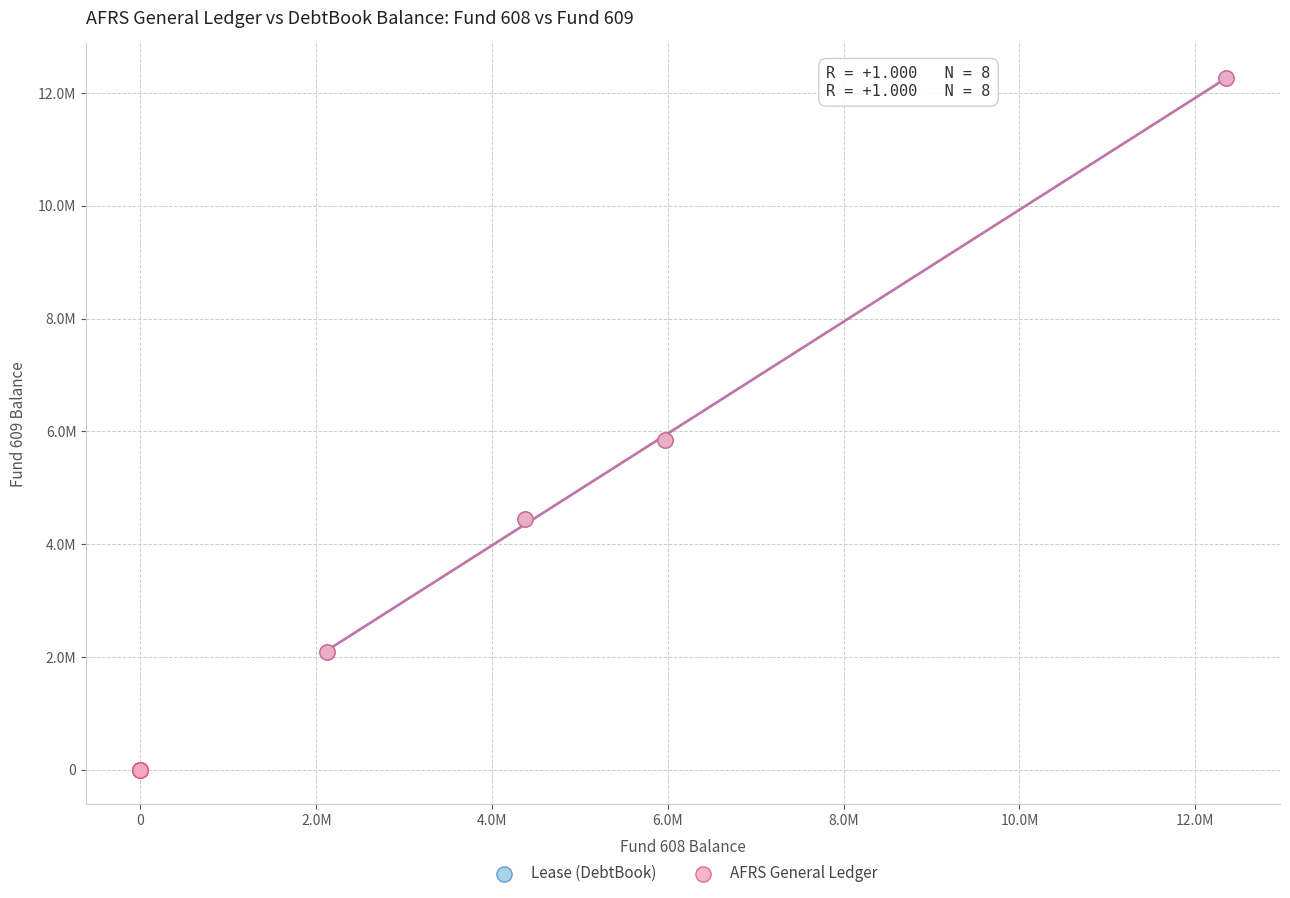

Which series has the largest Y range (max minus min)?

Lease (DebtBook)